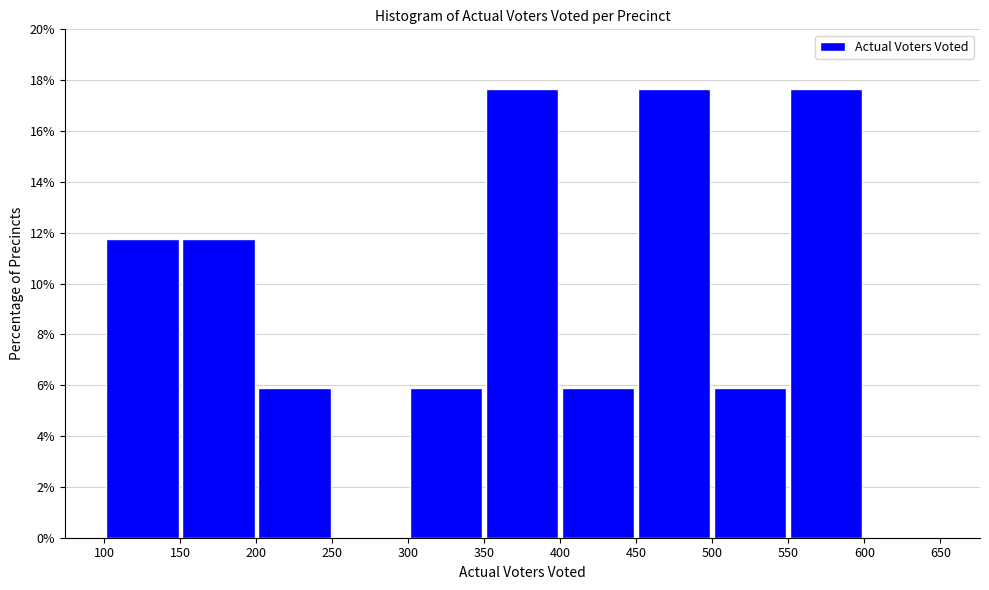

How tall is the bar that spans 450 to 500 on the x-axis? The values are not printed on the chart, so give them approximately, as read against the axis.

17.6